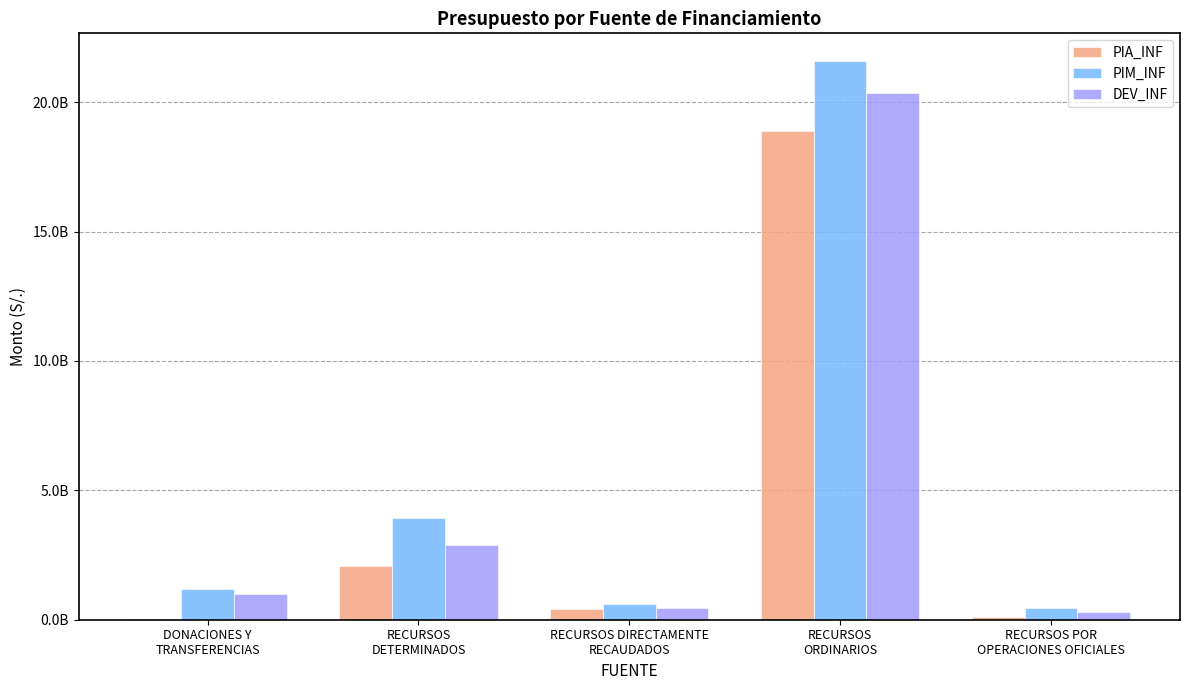

How many groups of bars are there?

5